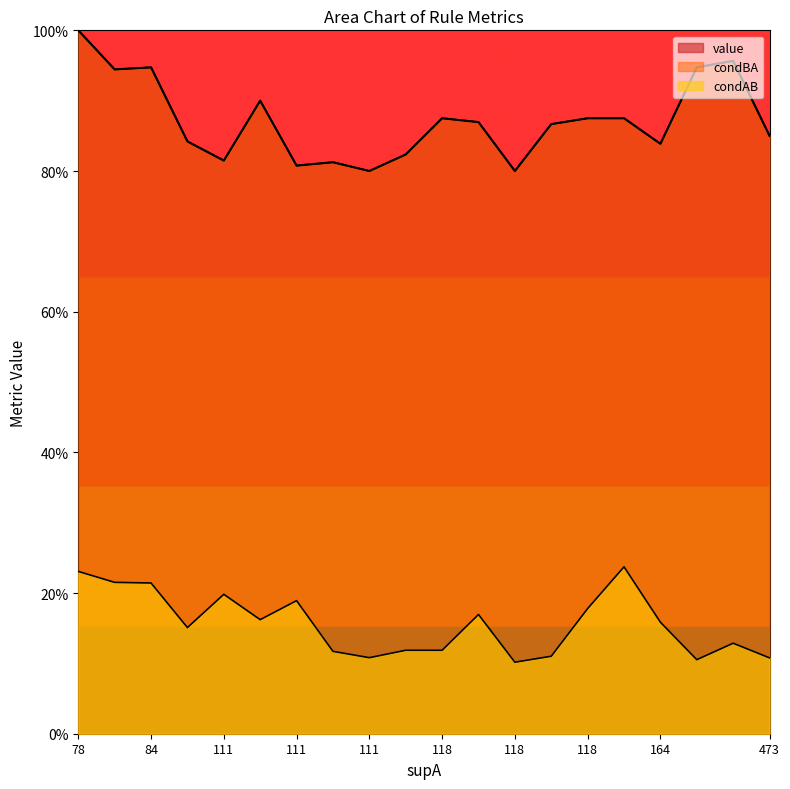

Does the chart have visible grid lines?

No